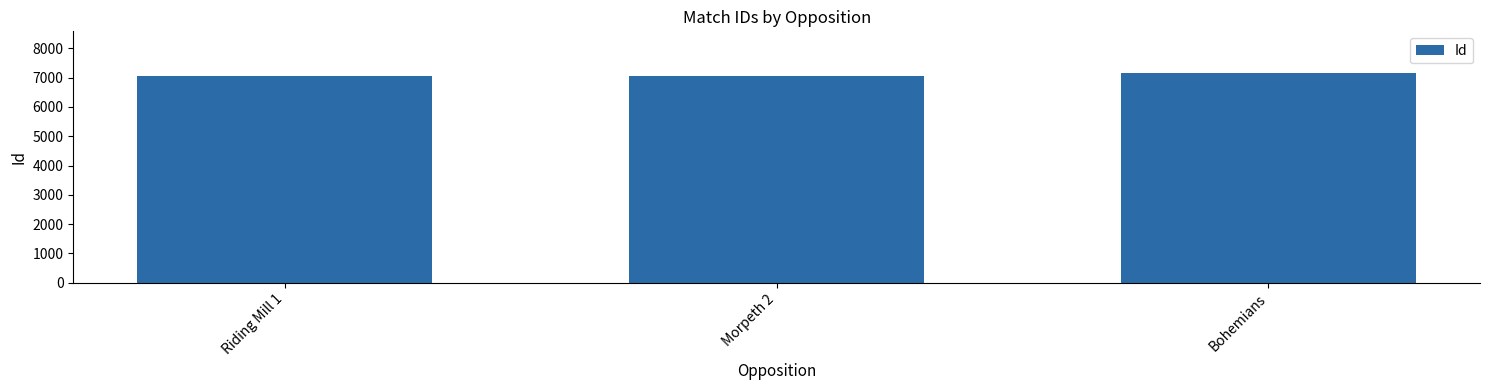

At which category does the chart reach its peak across all series?

Bohemians